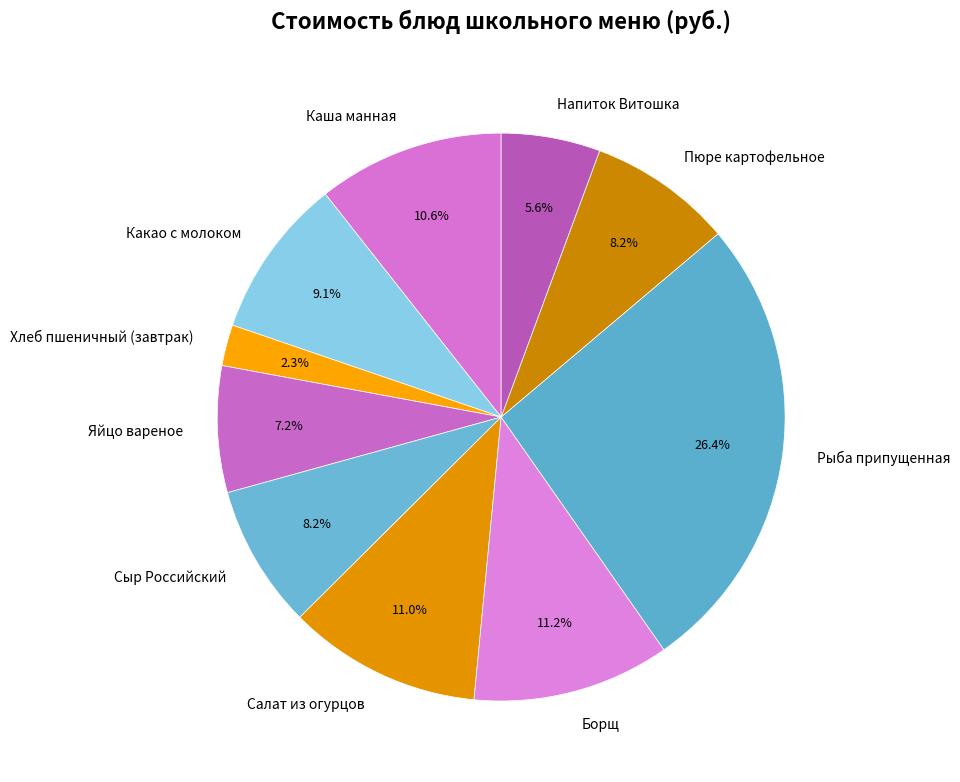

How many segments does this pie chart have?

10